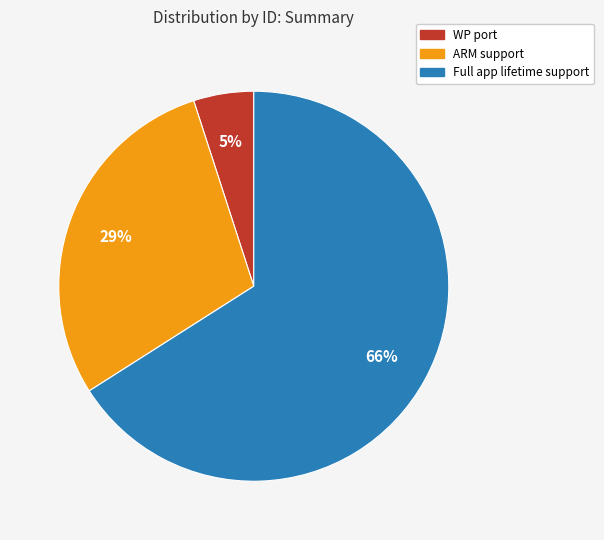

How many segments does this pie chart have?

3